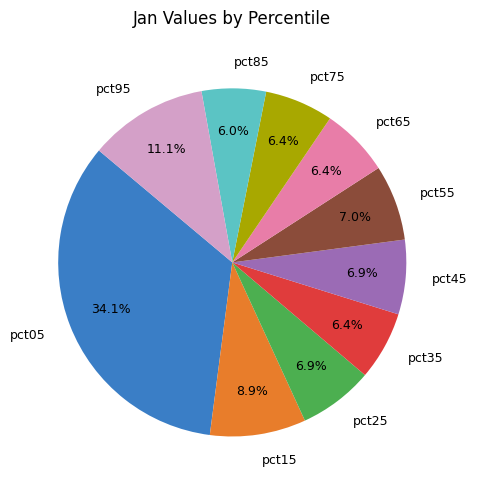

To the nearest percent, what percentage of the pie is pct45?

7%